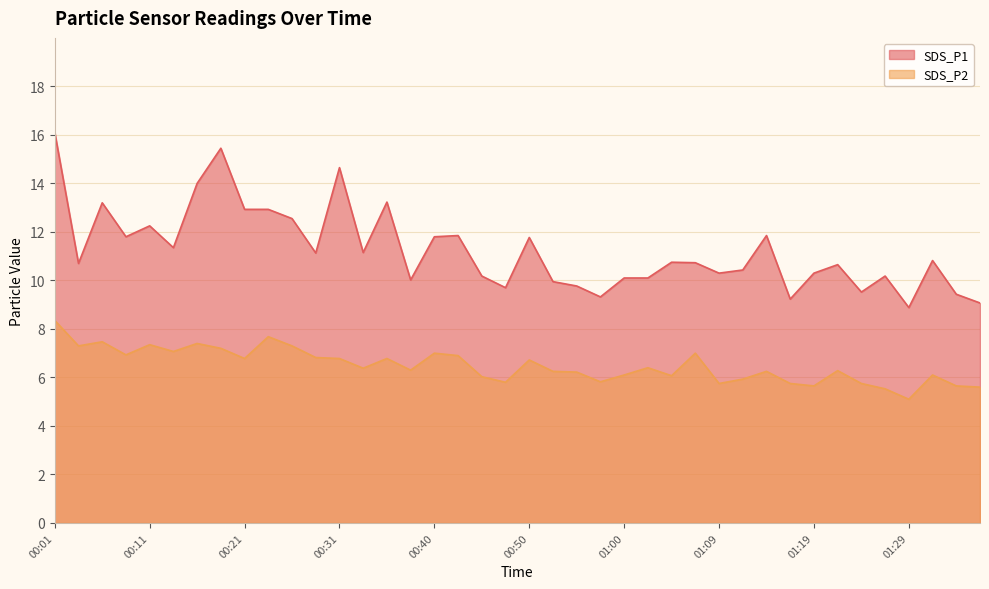

Where does the SDS_P2 series first go above 6?

00:01